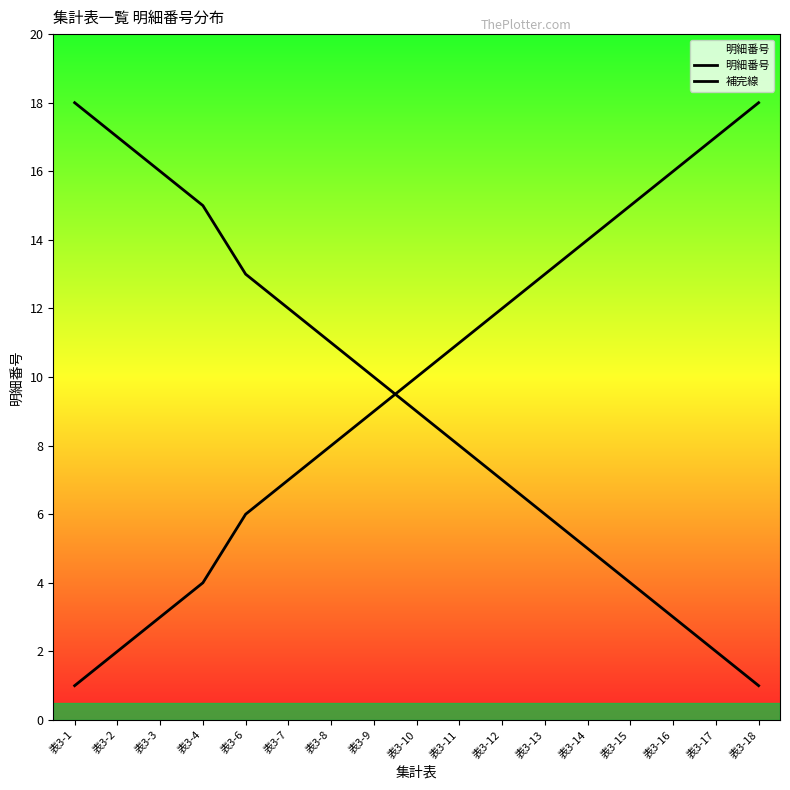

True or false: 補完線 has more than 0 points higher than both neighbors.

False